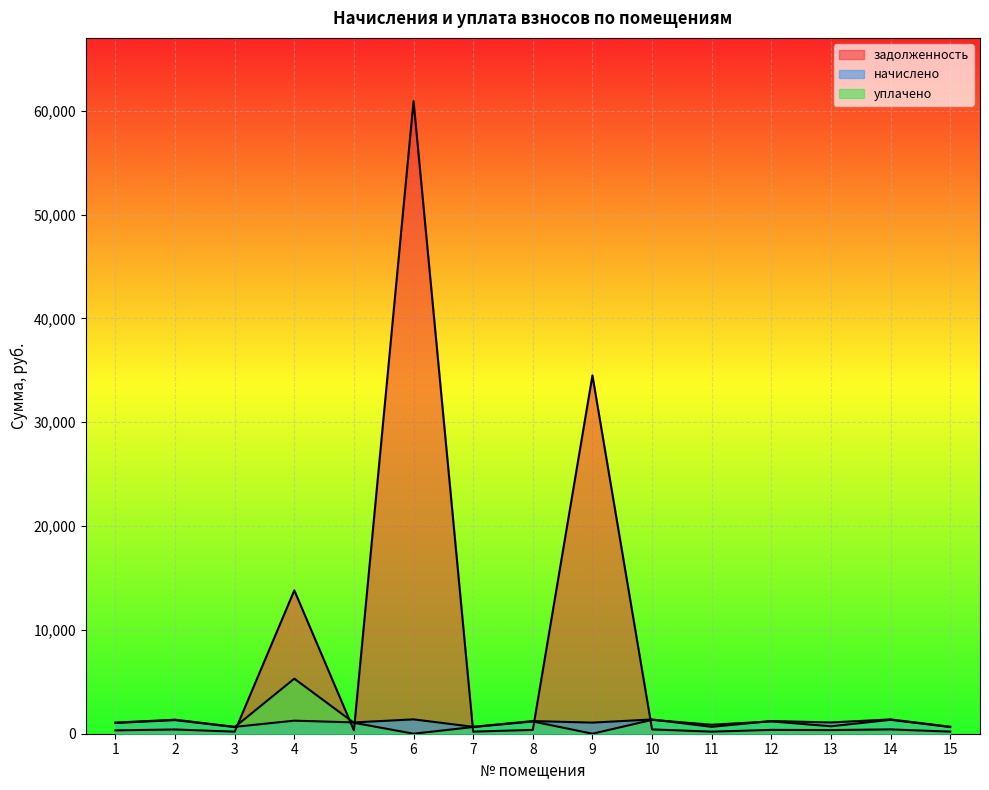

Reading right to left, extract all data points from this chart.

задолженность: 15=201.8	14=416.9	13=350.1	12=369.6	11=200.5	10=415.6	9=34508.0	8=368.3	7=201.1	6=60926.3	5=329.0	4=13809.2	3=199.8	2=408.3	1=323.7
начислено: 15=667.2	14=1378.4	13=1083.4	12=1222.1	11=662.8	10=1374.1	9=1070.2	8=1217.7	7=665.0	6=1382.8	5=1087.8	4=1257.3	3=660.6	2=1349.8	1=1070.2
уплачено: 15=646.6	14=1335.9	13=718.0	12=1184.4	11=863.3	10=1331.6	9=0.0	8=1180.1	7=644.5	6=0.0	5=1054.2	4=5300.0	3=640.2	2=1308.1	1=1037.1